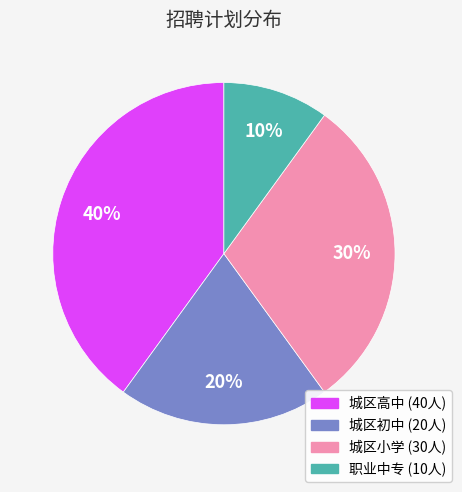

Count the number of slices in the pie.

4